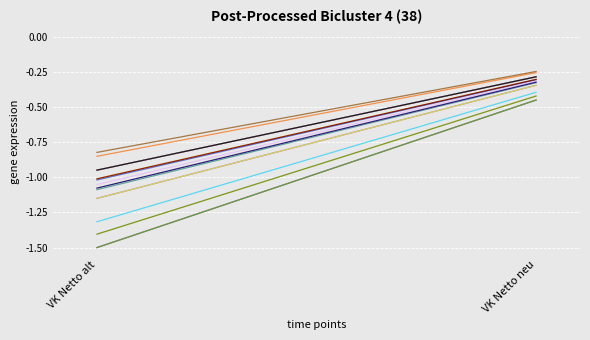

What is the total value across all series at VK Netto alt?

-2.3